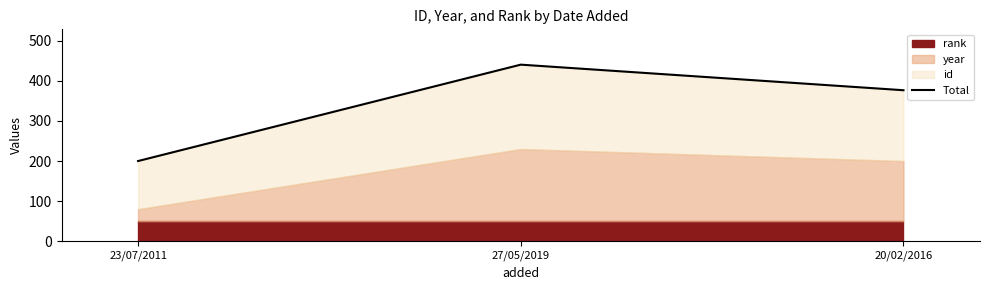

The chart shows a value of 376.6 at 20/02/2016. True or false?

True